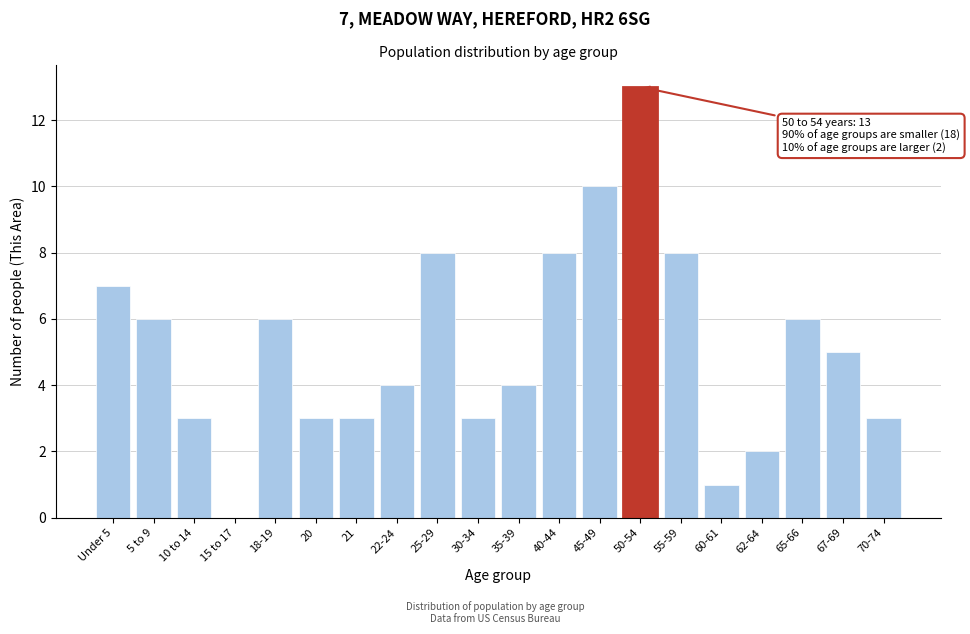

Reading left to right, list all the values displayed in this chart.

Under 5=7	5 to 9=6	10 to 14=3	15 to 17=0	18-19=6	20=3	21=3	22-24=4	25-29=8	30-34=3	35-39=4	40-44=8	45-49=10	50-54=13	55-59=8	60-61=1	62-64=2	65-66=6	67-69=5	70-74=3